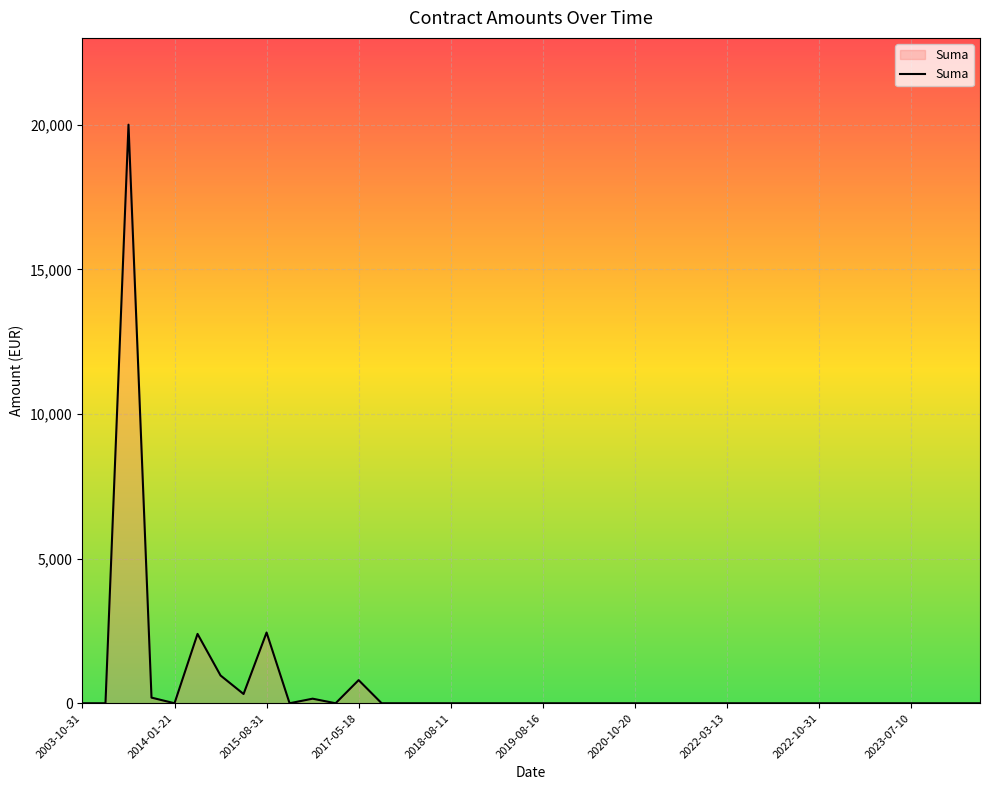

What is the maximum value shown in the chart?

19999.5